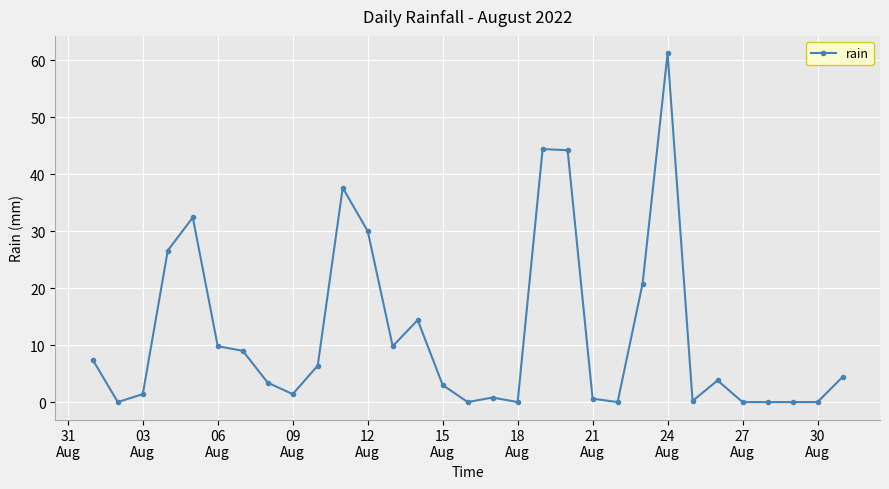

True or false: the data has more than 2 interior local peaks.

True